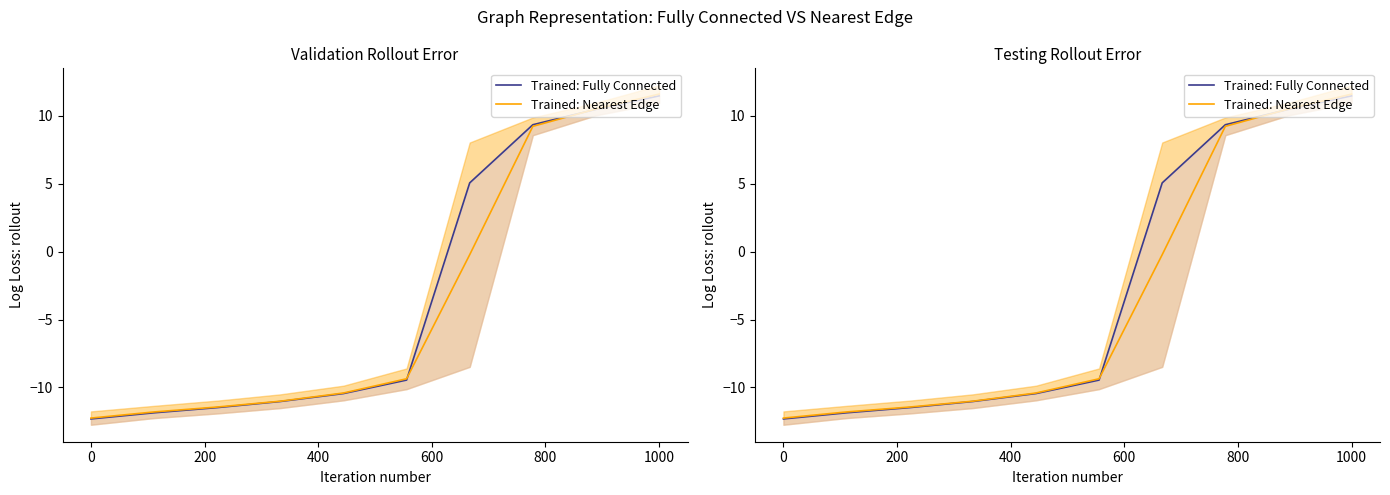

True or false: Trained: Fully Connected has more than 2 points higher than both neighbors.

False